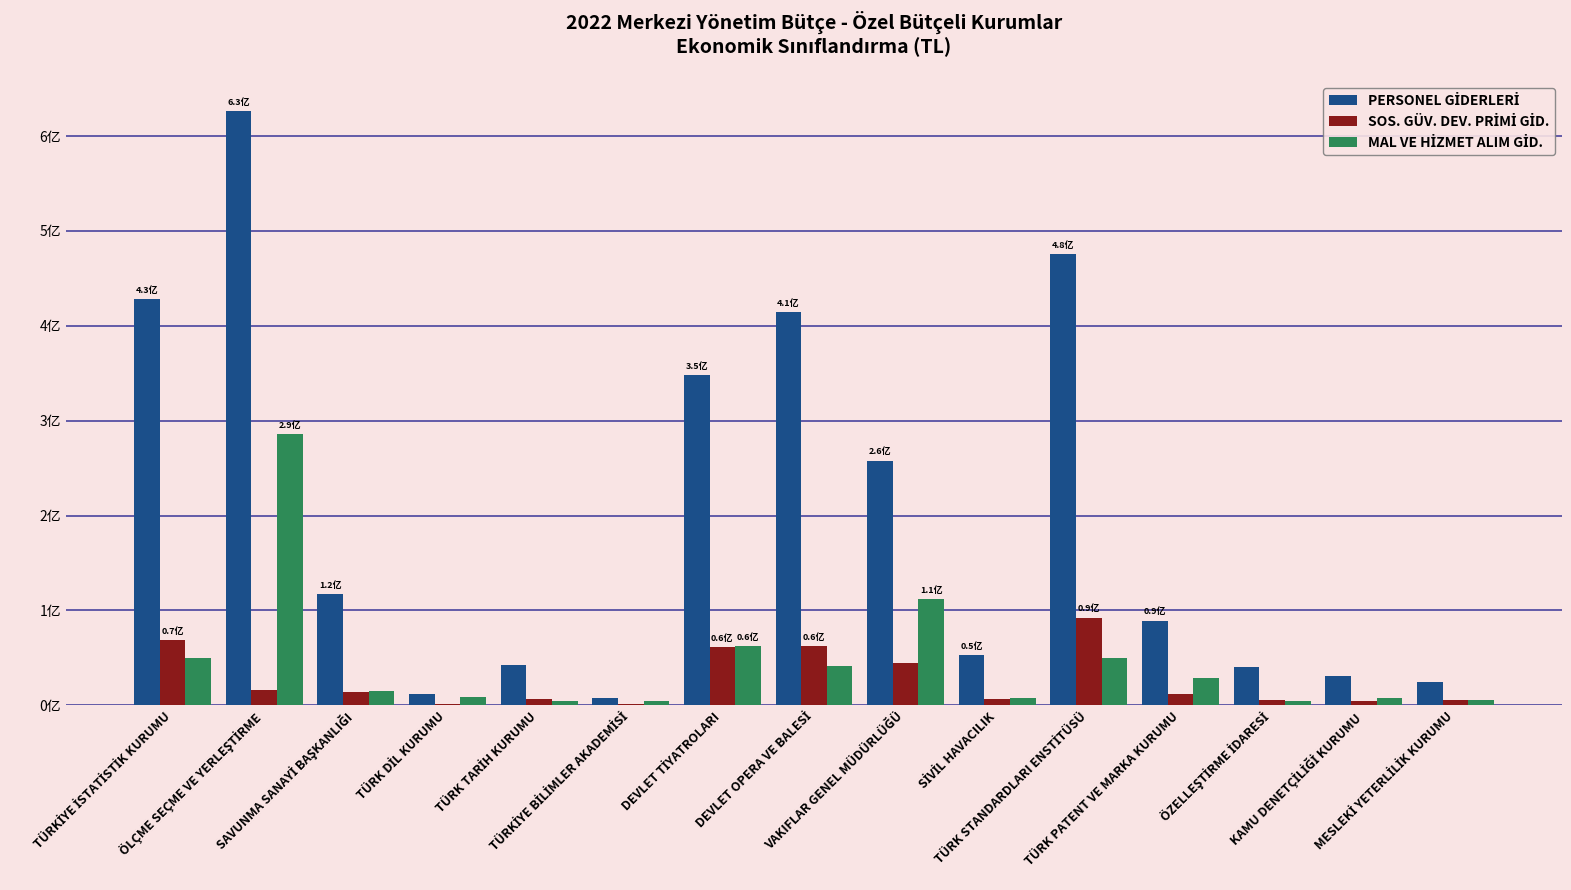

True or false: PERSONEL GİDERLERİ has a value of 652912312 at TÜRKİYE İSTATİSTİK KURUMU.

False